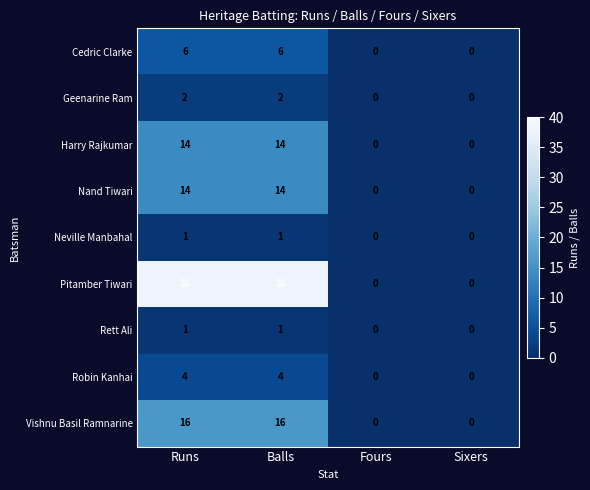

What is the maximum value shown in the chart?

38